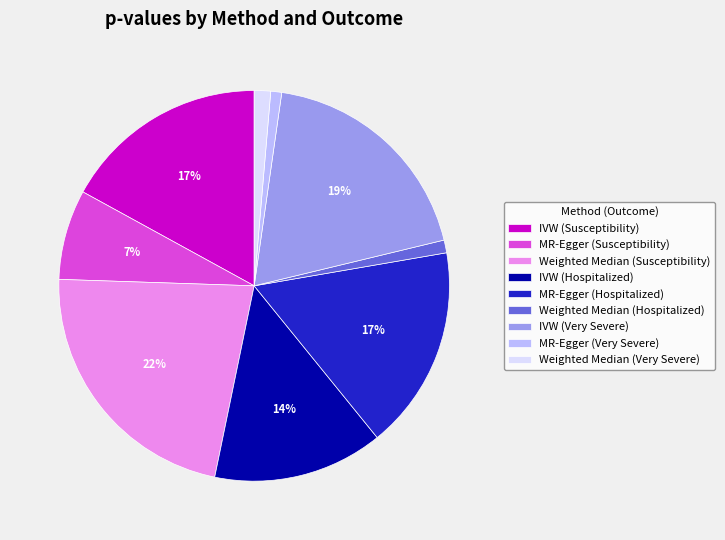

Combined, do IVW (Susceptibility) and Weighted Median (Susceptibility) account for over 50%?

No